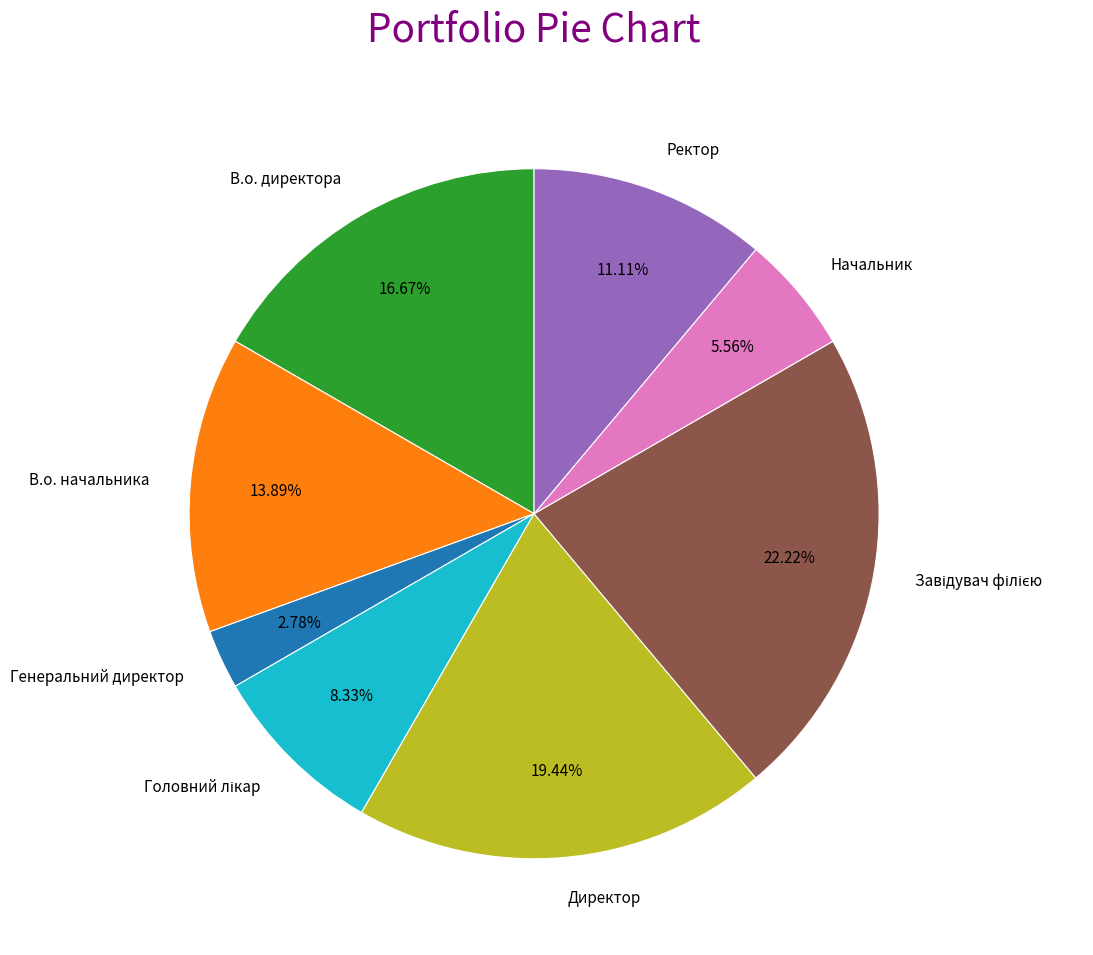

Do Начальник and В.о. начальника together represent more than half of the pie?

No